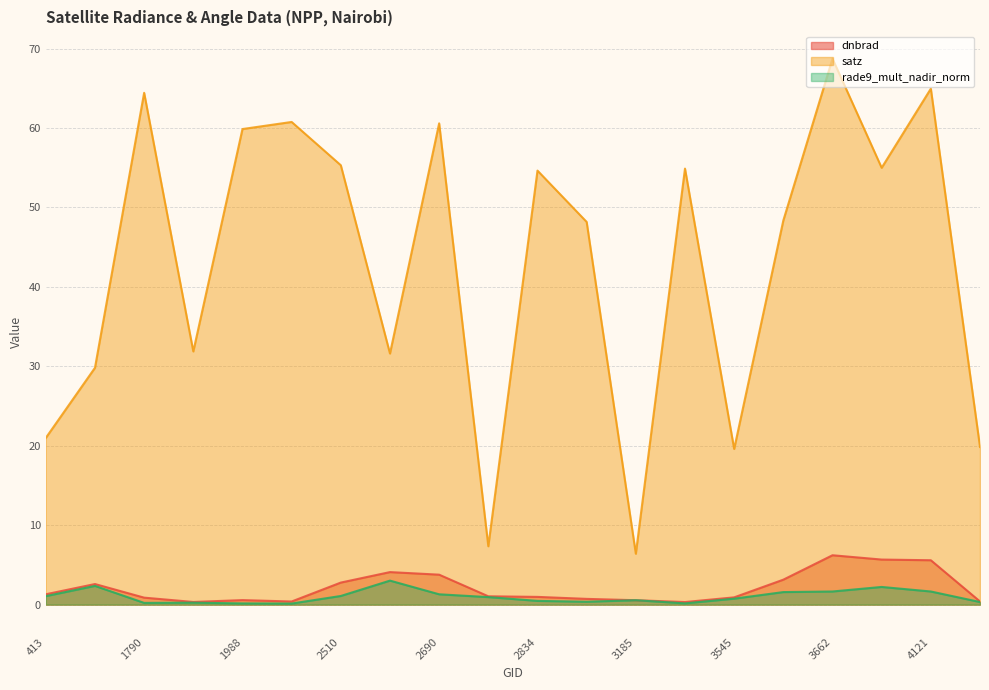

What is the difference between the maximum and minimum values in the dnbrad series?

5.9